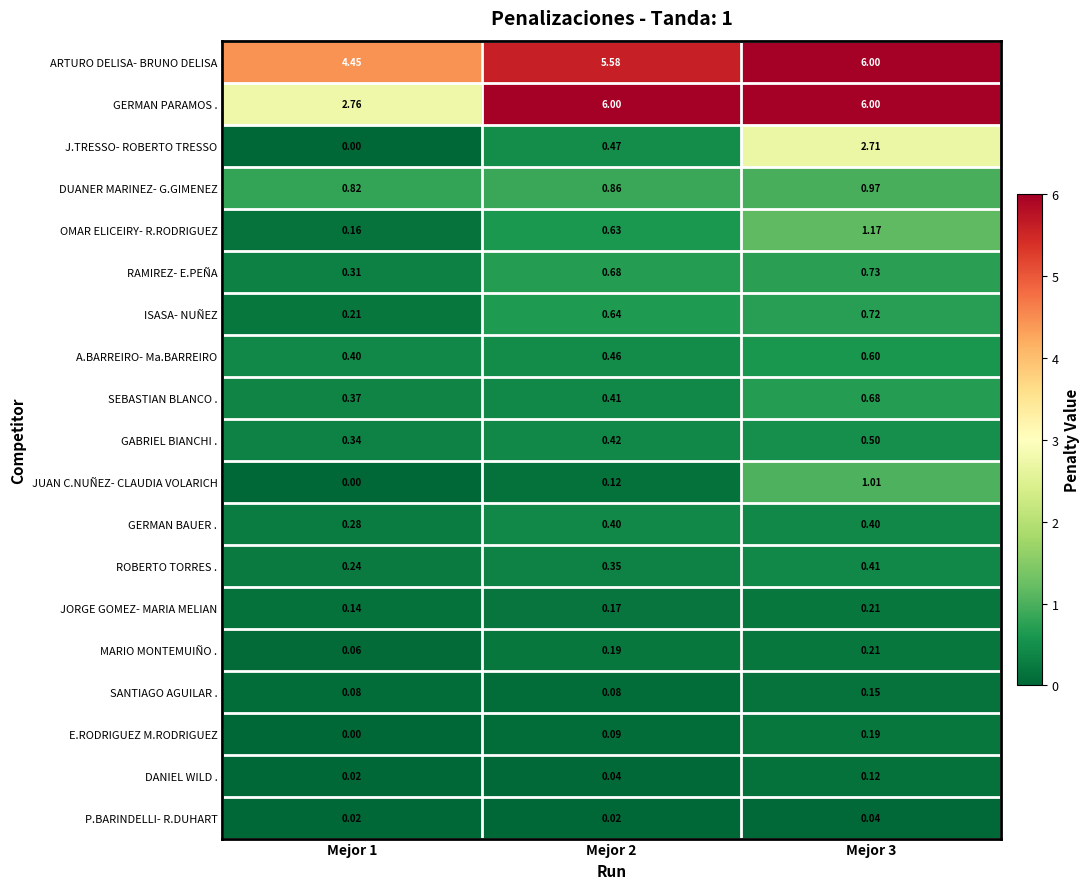

Which series has the largest total across all categories?

ARTURO DELISA- BRUNO DELISA